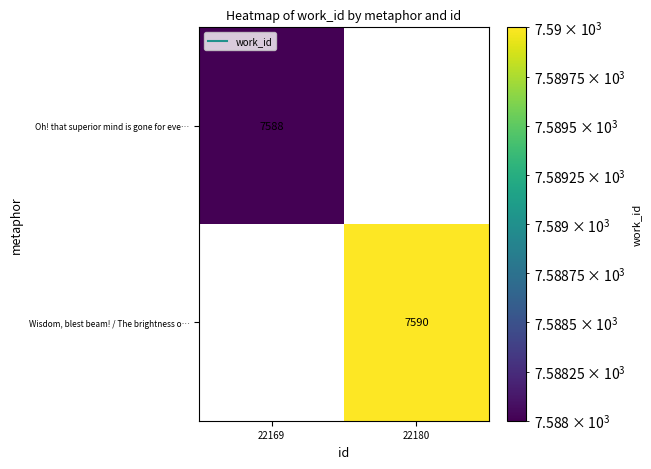

What is the total value across all series at 22180?

7590